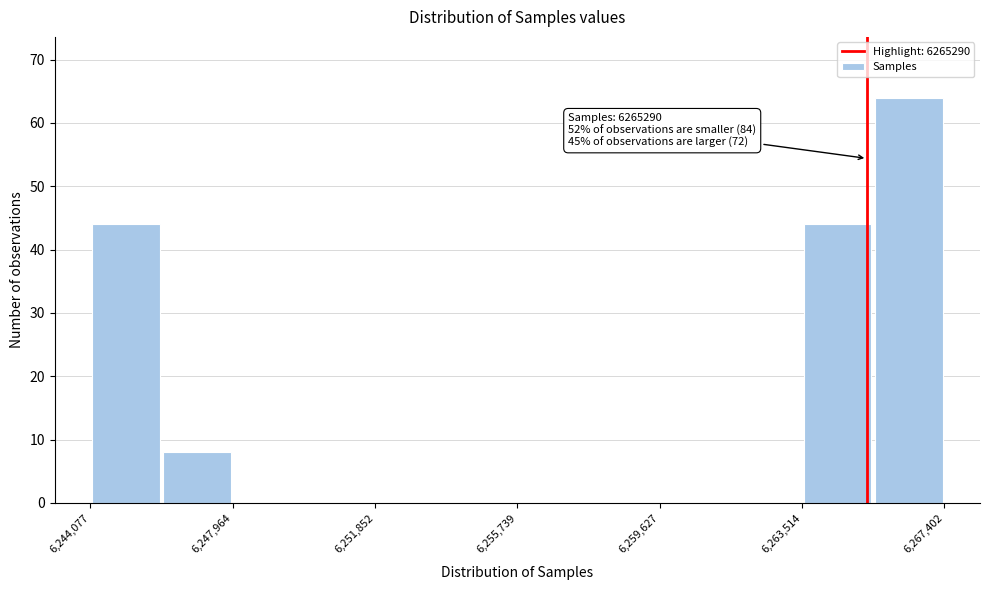

Around what value on the x-axis is the tallest bar? Give the approximate position of its centre, as read against the axis.

6266500